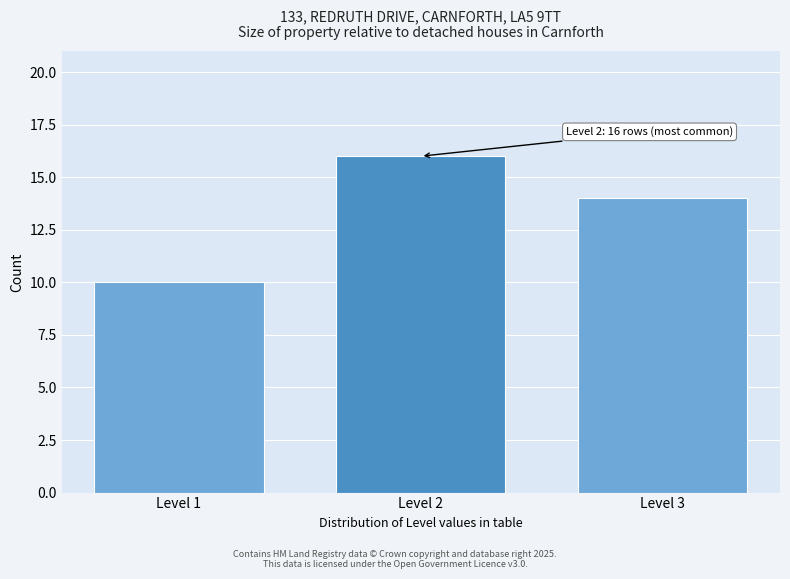

Reading left to right, list all the values displayed in this chart.

Level 1=10	Level 2=16	Level 3=14